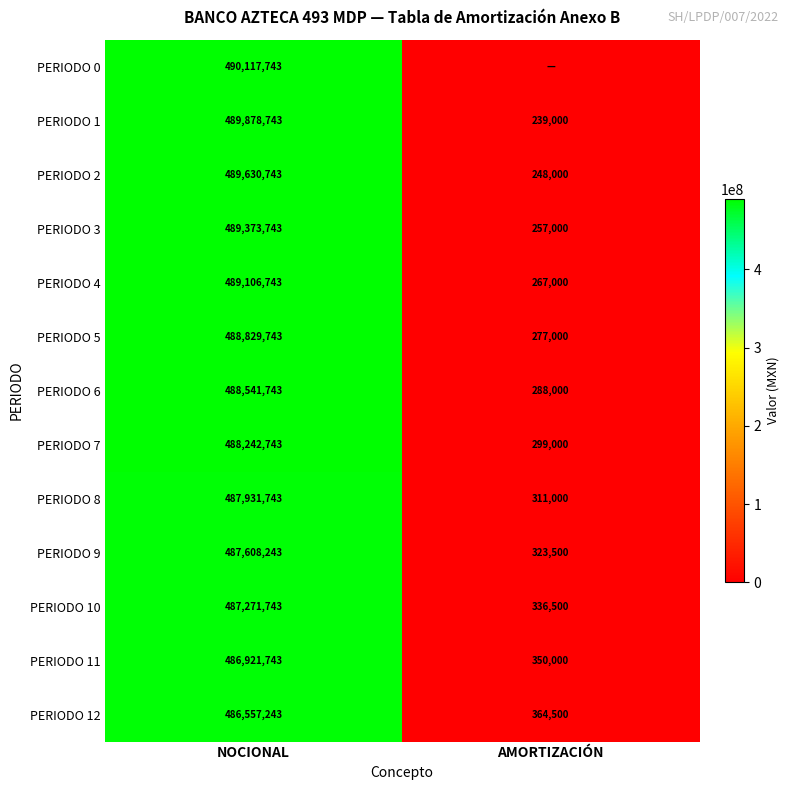

What is the difference between the PERIODO 1 values at NOCIONAL and AMORTIZACIÓN?

489639743